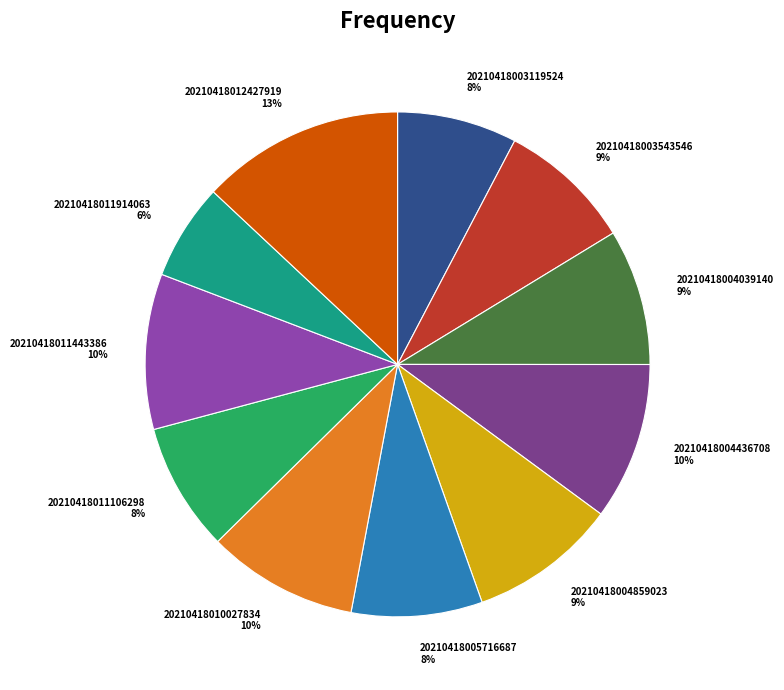

To the nearest percent, what is the difference between the largest and smallest slice percentages?

7%